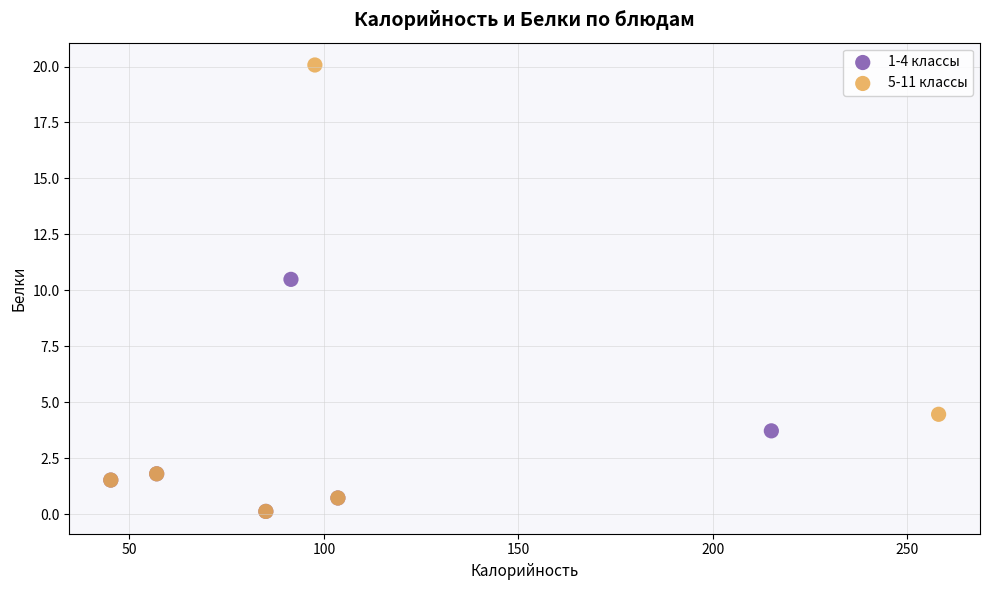

Which series has the widest spread of Y values?

5-11 классы